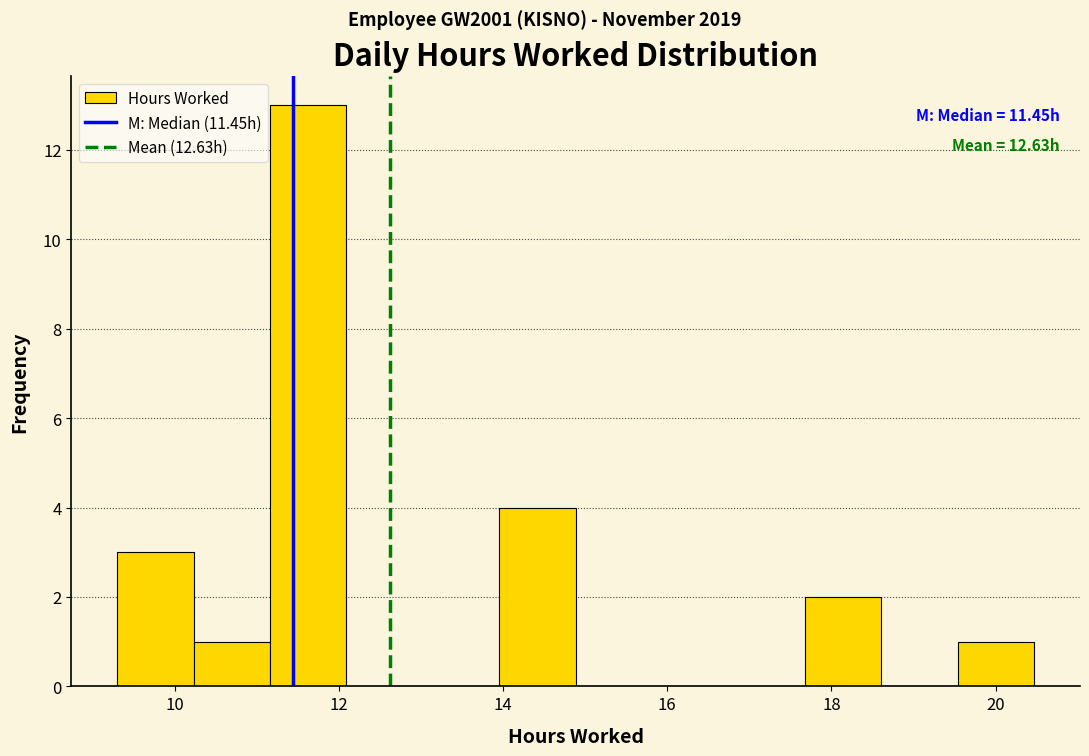

Which range on the x-axis has the tallest bar?

11.2 to 12.0